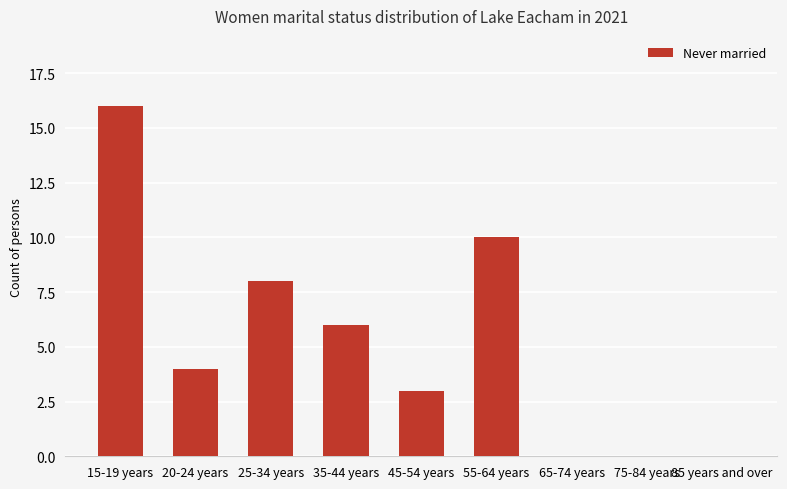

Which has a higher value, 15-19 years or 45-54 years?

15-19 years